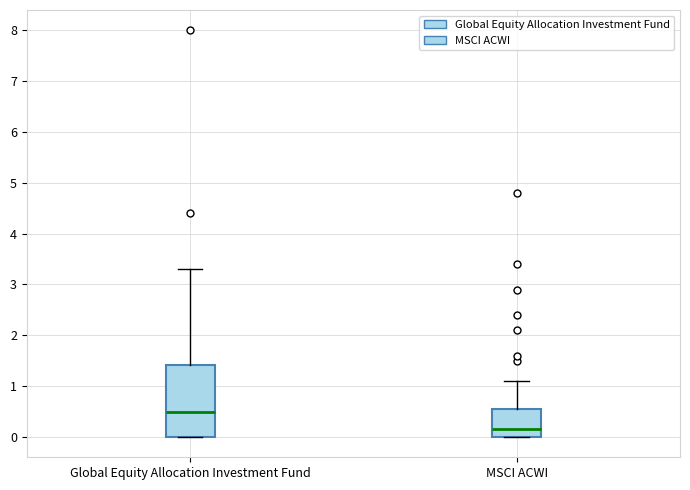

Where is the lower edge of the box for Global Equity Allocation Investment Fund on the y-axis? The values are not printed on the chart, so give them approximately, as read against the axis.

0.0